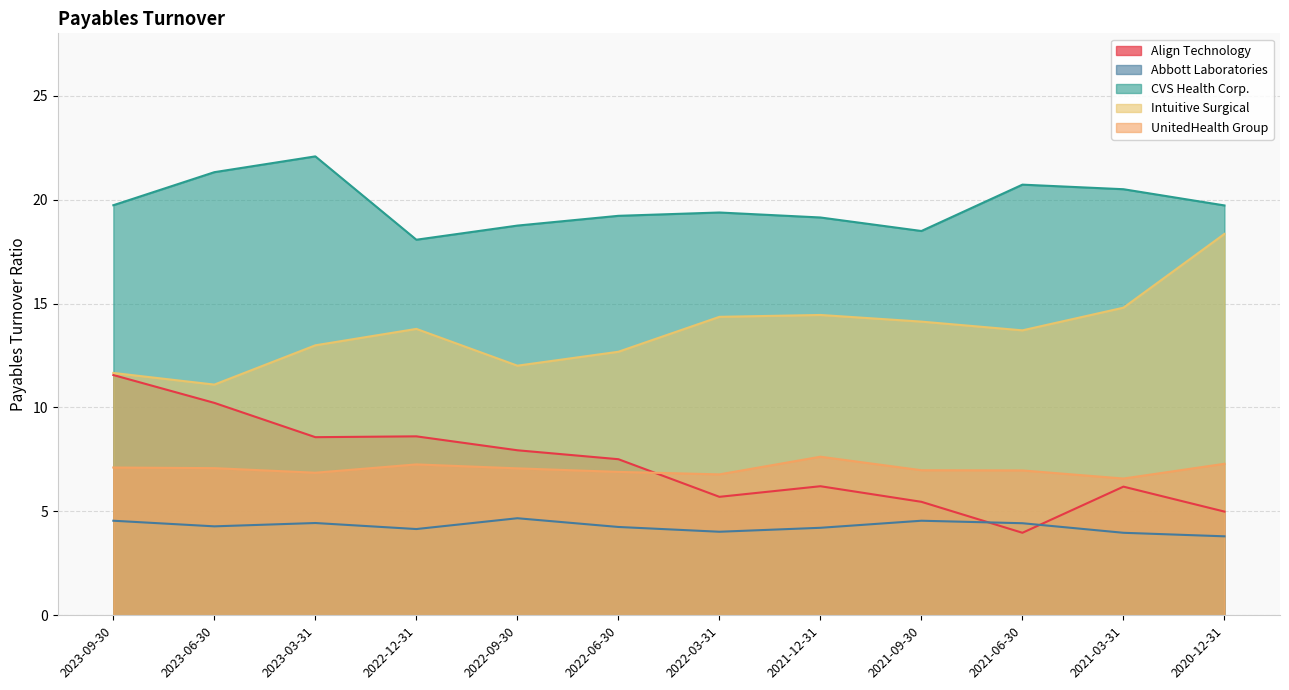

What are all the series names shown in the legend?

Align Technology, Abbott Laboratories, CVS Health Corp., Intuitive Surgical, UnitedHealth Group